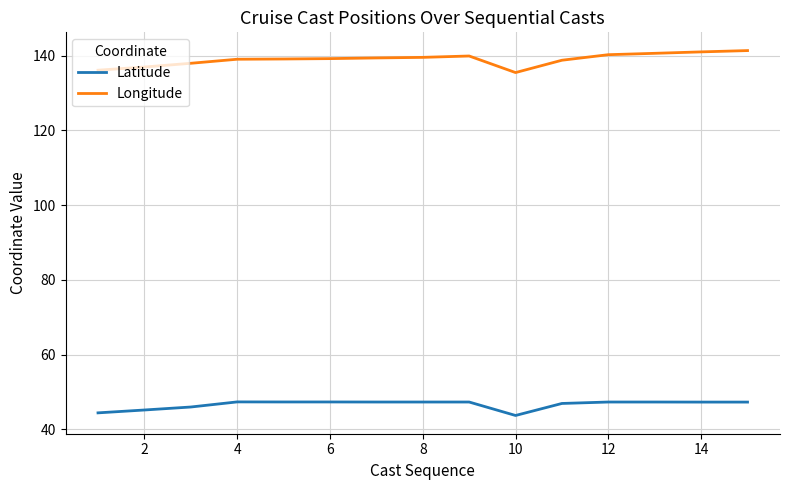

Which series has the widest spread of values?

Longitude